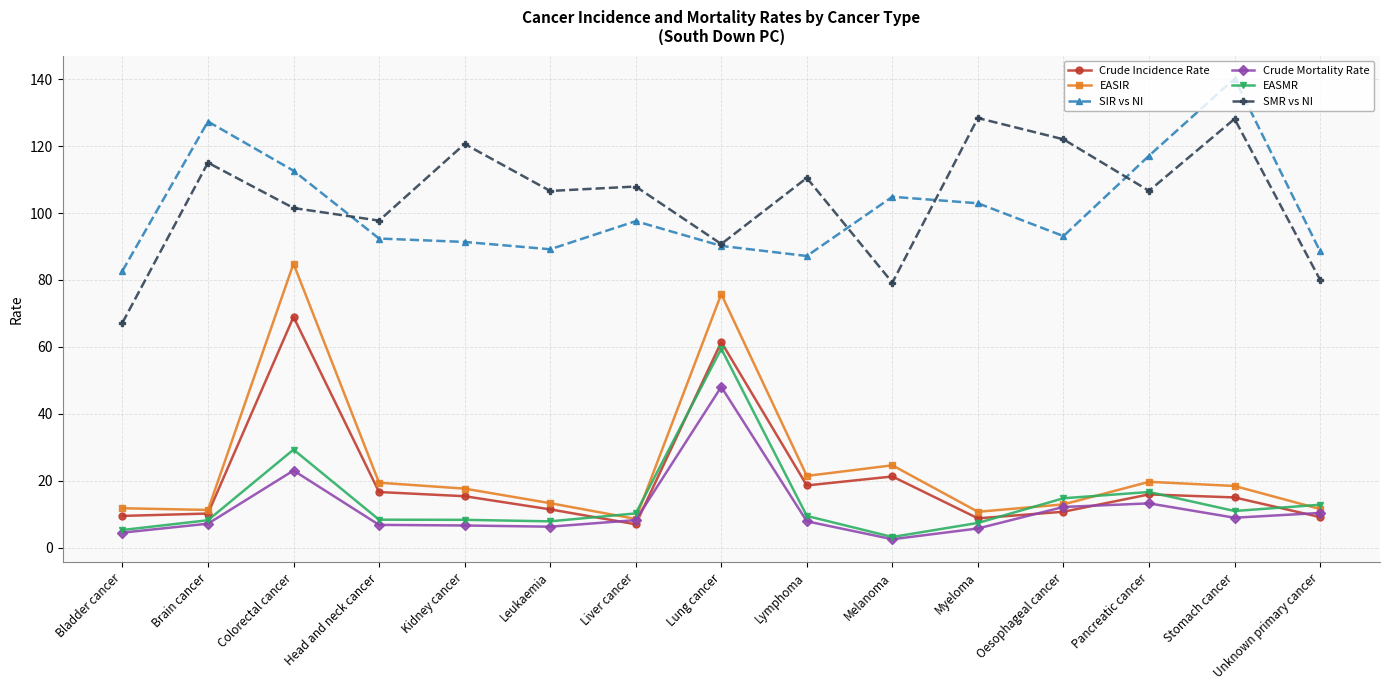

What is the maximum value for SMR vs NI?

128.4